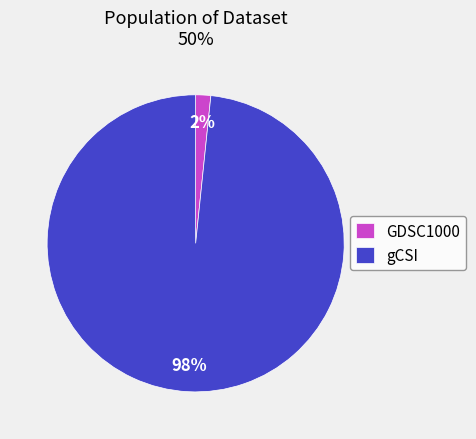

To the nearest percent, what is the average slice percentage?

50%